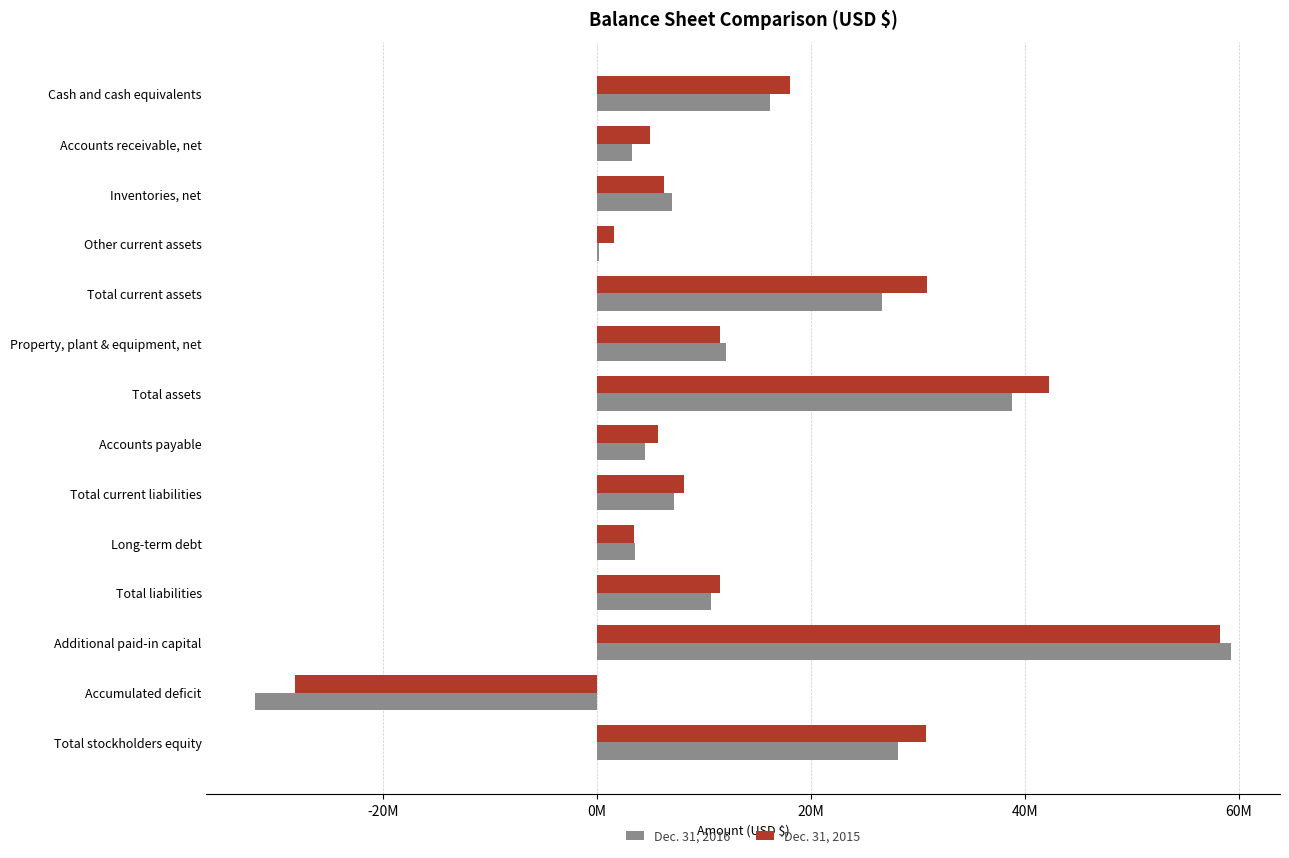

What are all the series names shown in the legend?

Dec. 31, 2016, Dec. 31, 2015